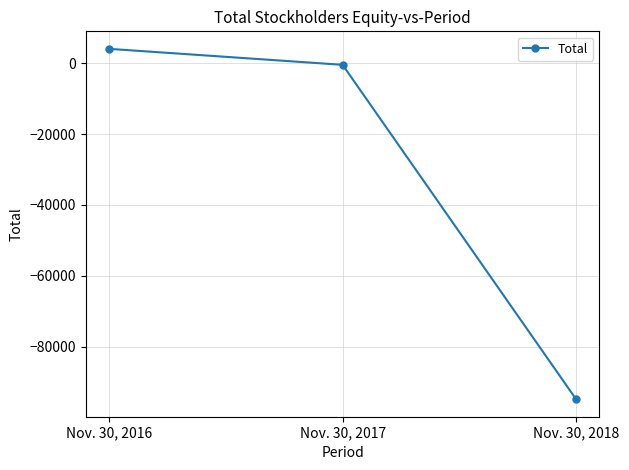

What is the difference between the maximum and minimum values?

98978